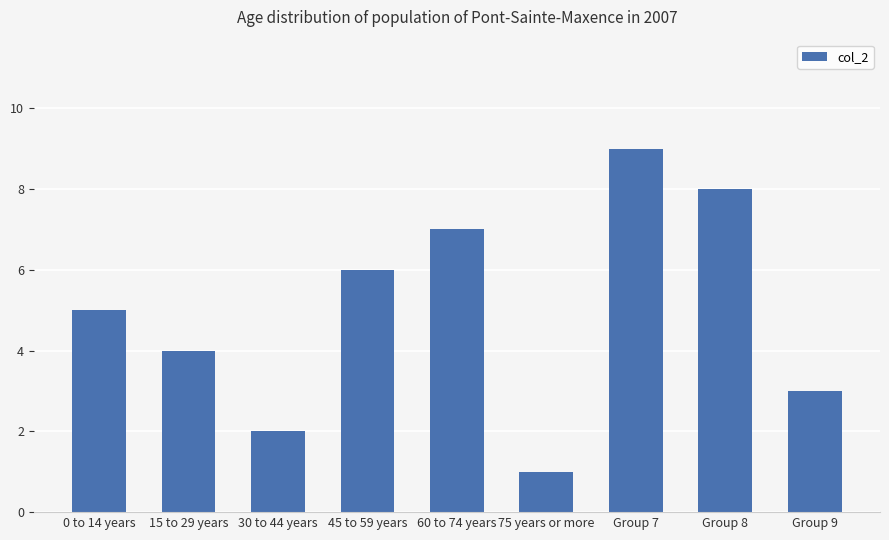

What is the ratio of the value at 75 years or more to the value at 30 to 44 years?

0.5